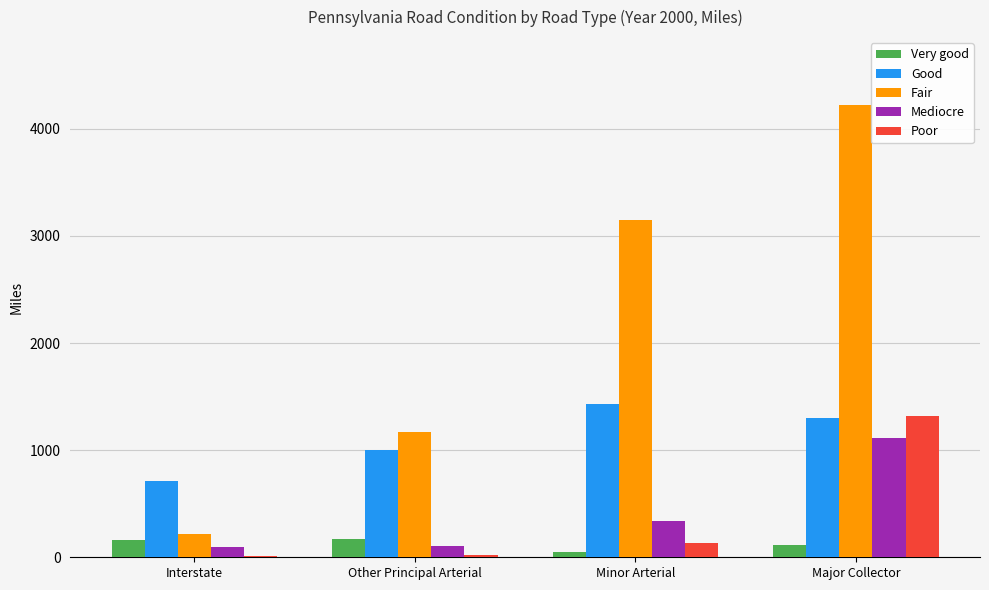

Which series changed the most between Other Principal Arterial and Minor Arterial?

Fair